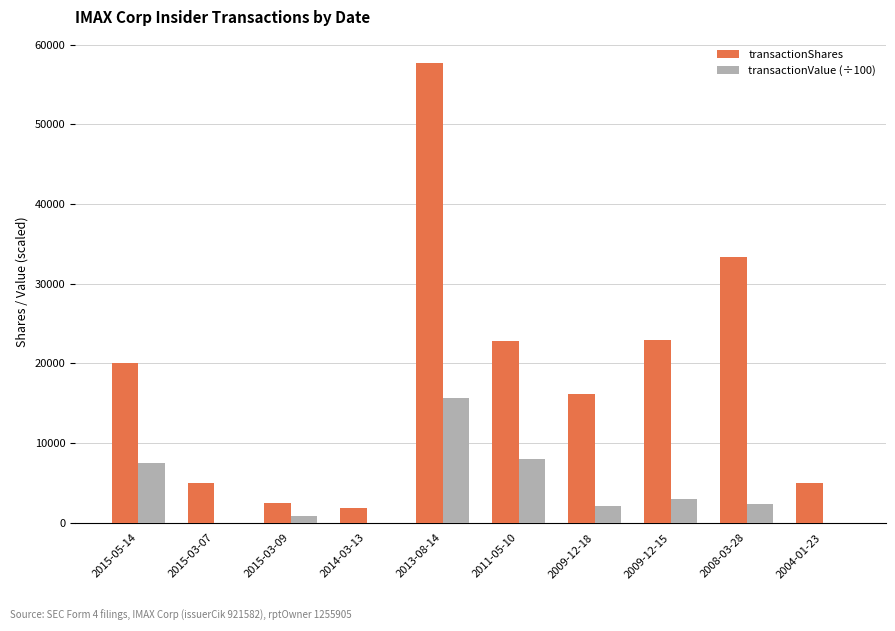

Count the number of categories in the chart.

10